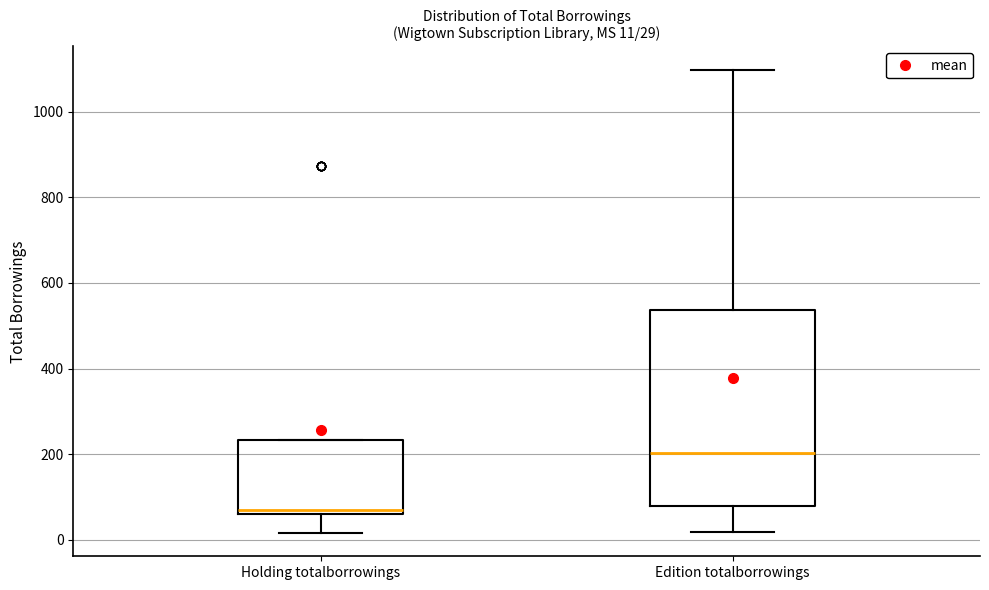

Comparing the boxes themselves (not the whiskers), which one is the tallest?

Edition totalborrowings